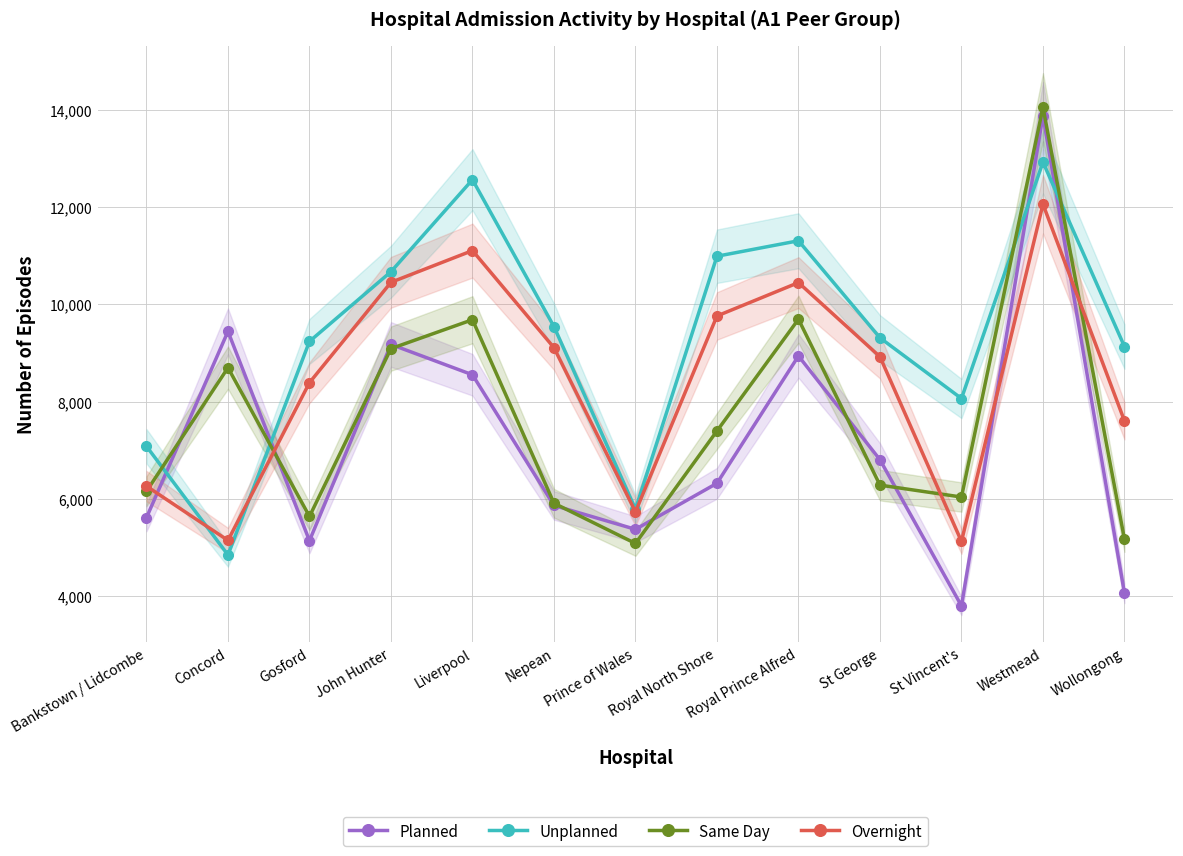

Is the value of Overnight at Prince of Wales greater than the value of Unplanned at Wollongong?

No